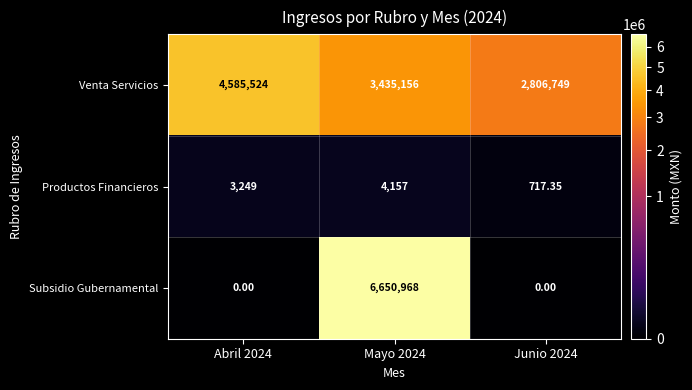

At Junio 2024, list the series in order from largest to smallest.

Venta Servicios, Productos Financieros, Subsidio Gubernamental